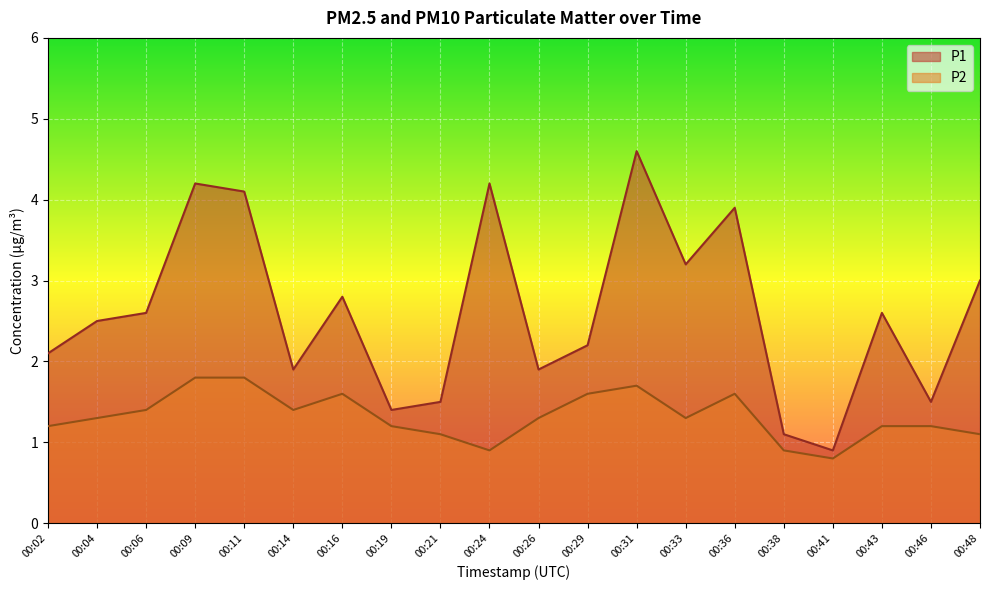

What is the difference between the maximum and minimum values in the P2 series?

1.0